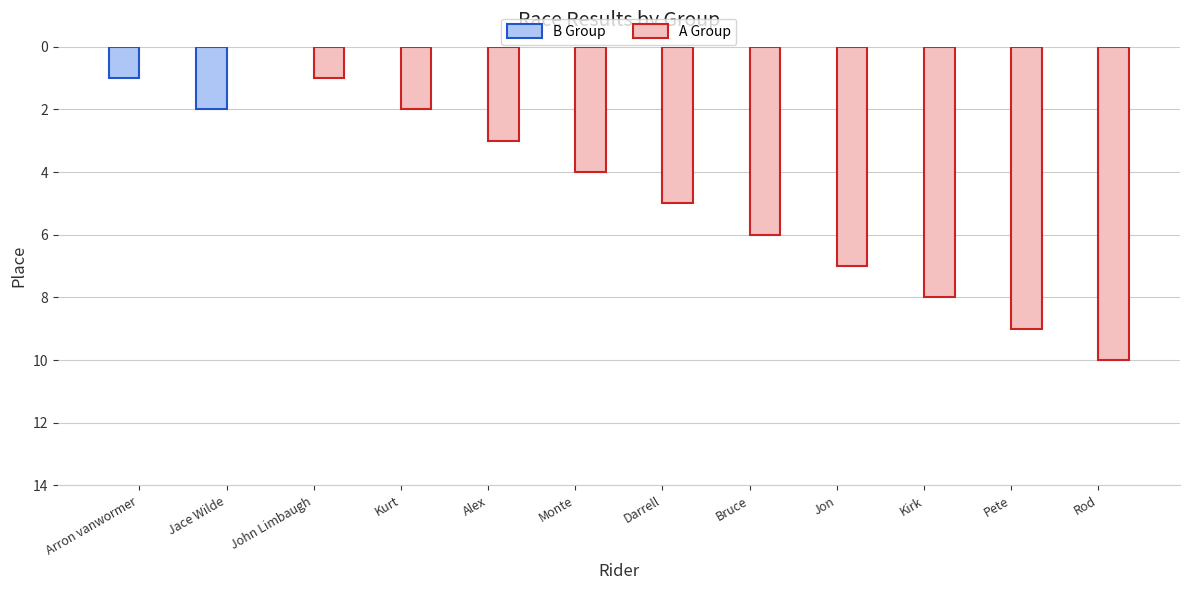

Which has a higher value, Jace Wilde or Kurt?

Kurt